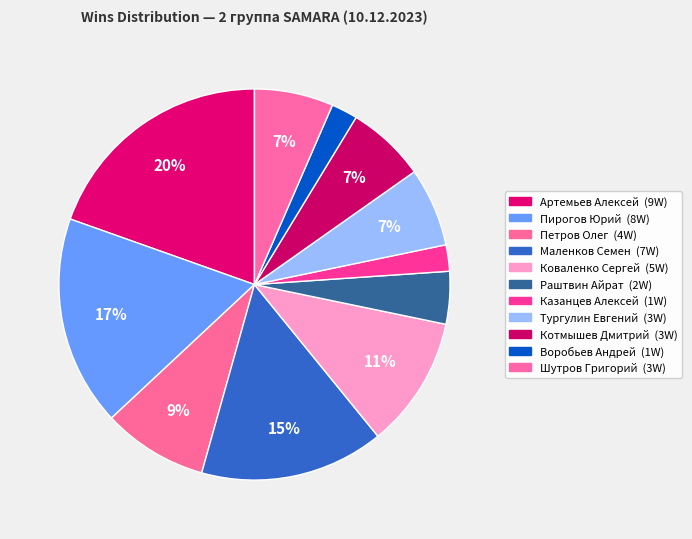

What percentage is NOT represented by Шутров Григорий?

93.5%